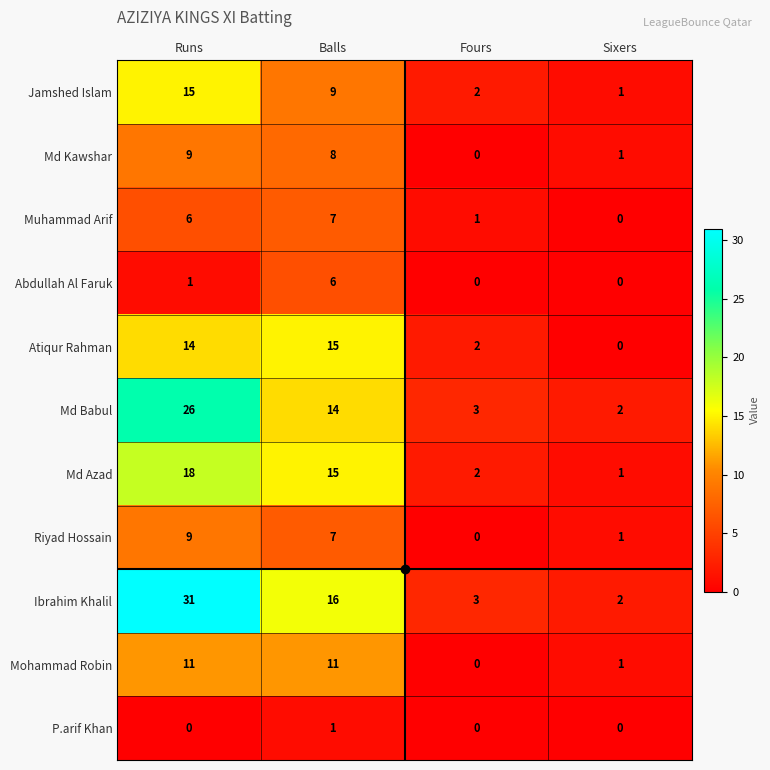

Where is Md Kawshar nearest to the value 4?

Sixers